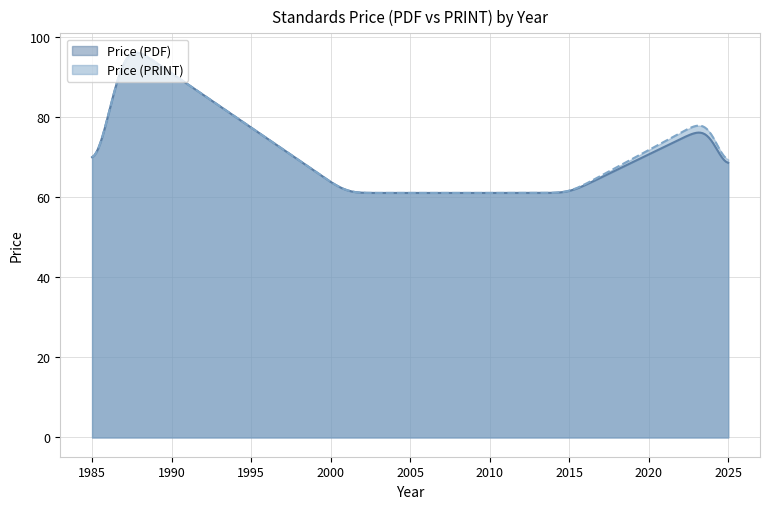

Is the value of Price (PRINT) at 2001 greater than the value of Price (PDF) at 2001?

No